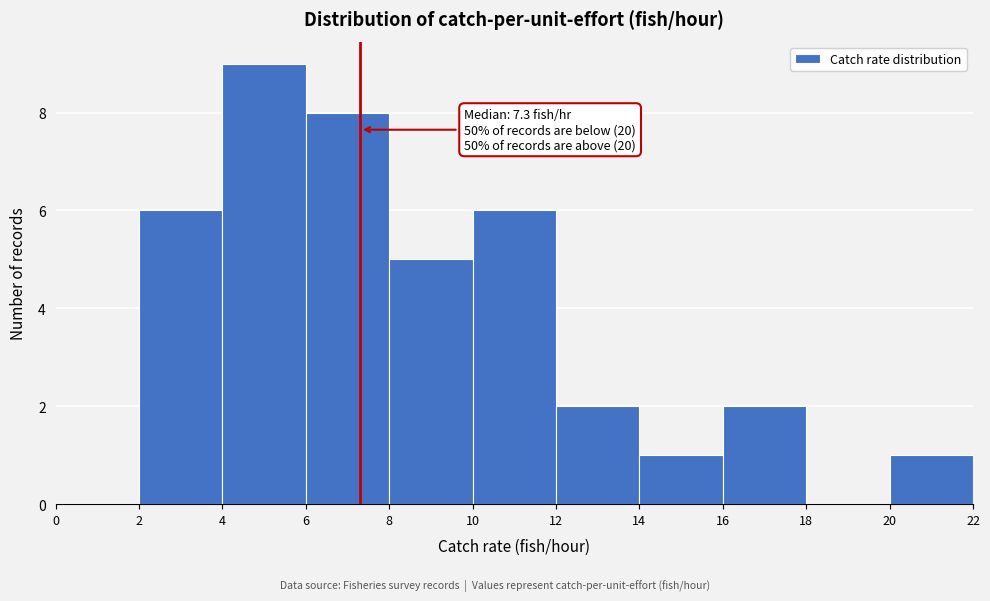

Which range on the x-axis has the tallest bar?

4 to 6